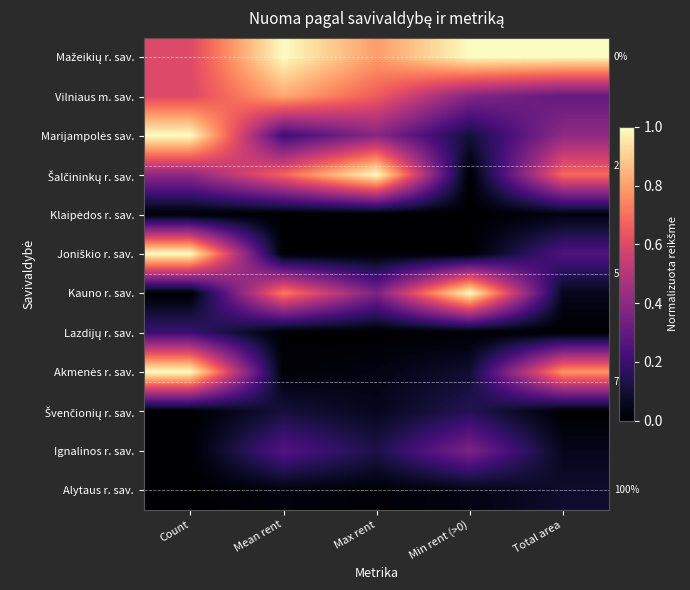

Between Mean rent and Count, which is larger?

Mean rent